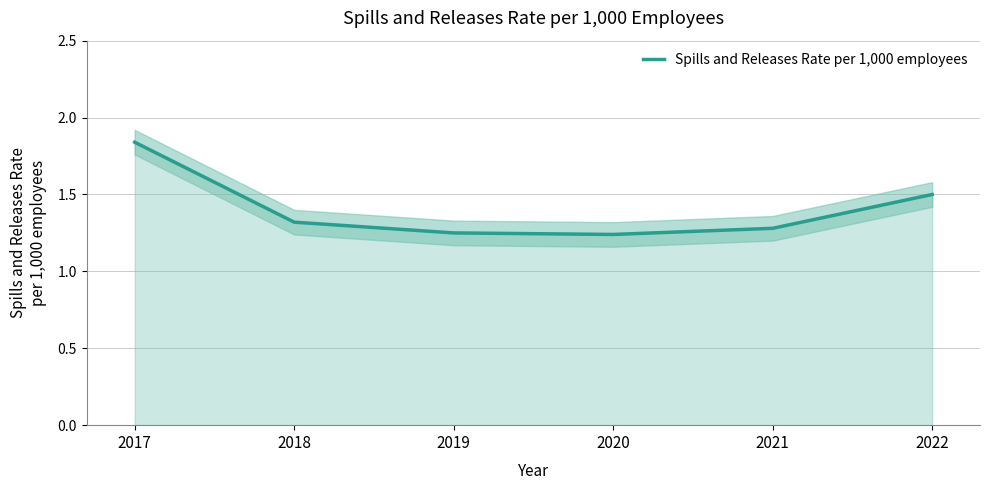

What is the greatest value displayed?

1.8